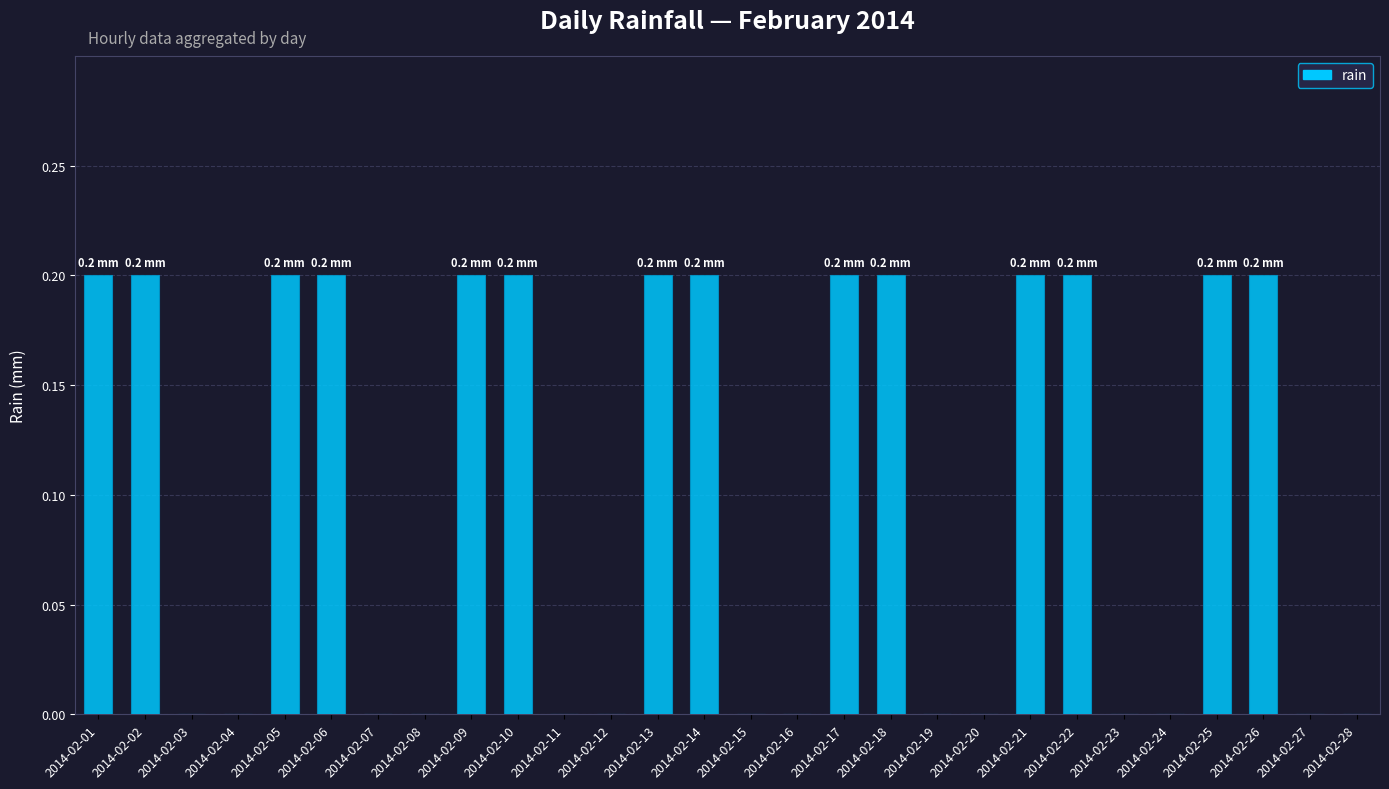

What is the sum of all values?

2.8